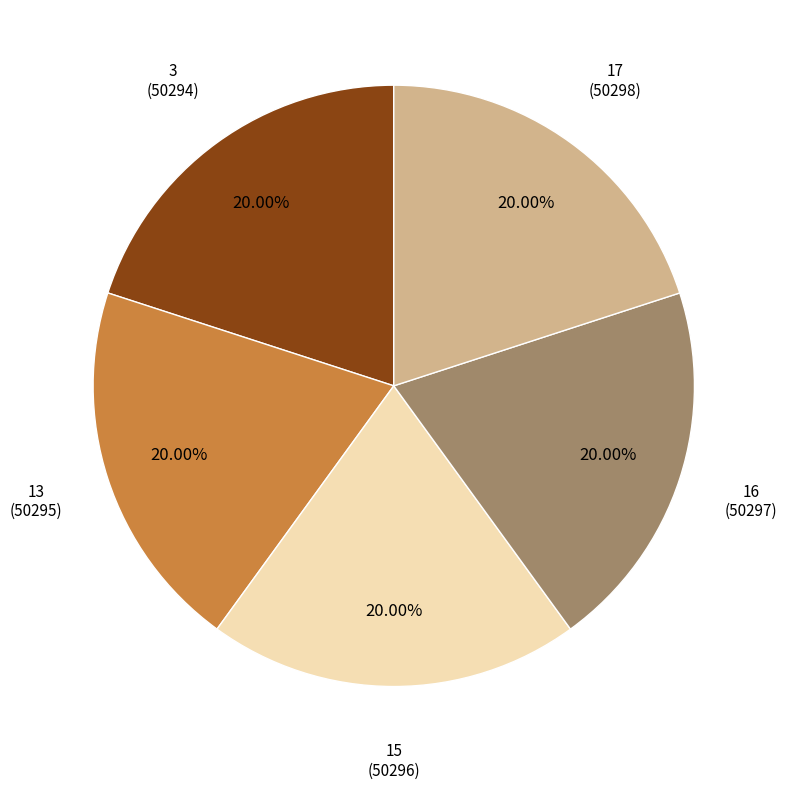

Is there a majority slice in this chart?

No